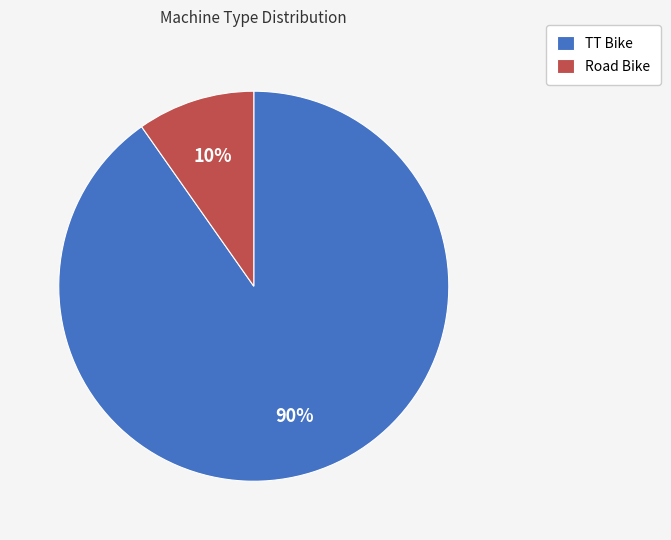

Is there a majority slice in this chart?

Yes